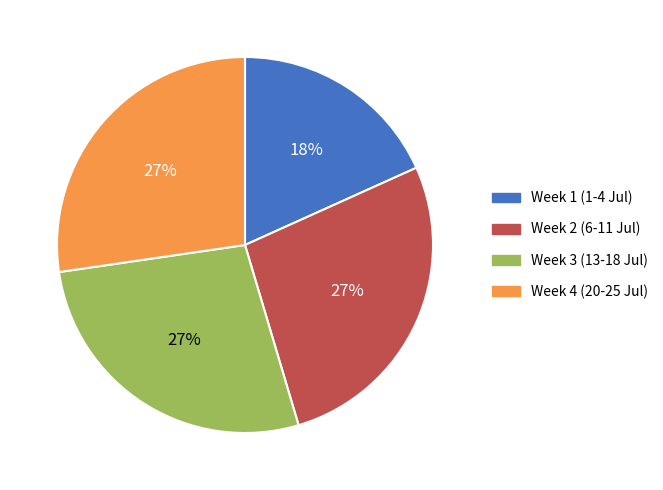

How many slices are in this pie chart?

4